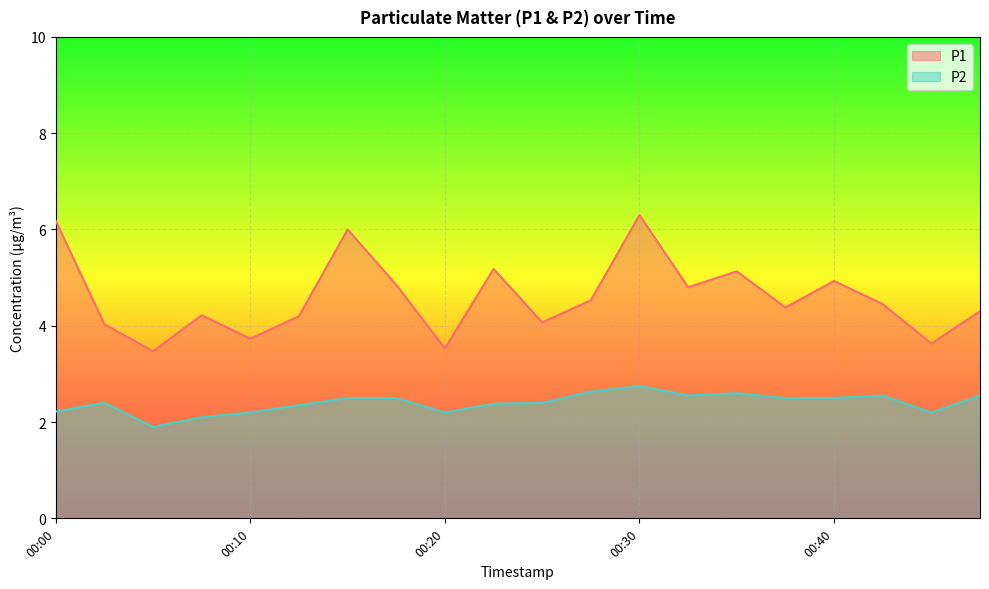

Count the number of data series in this chart.

2